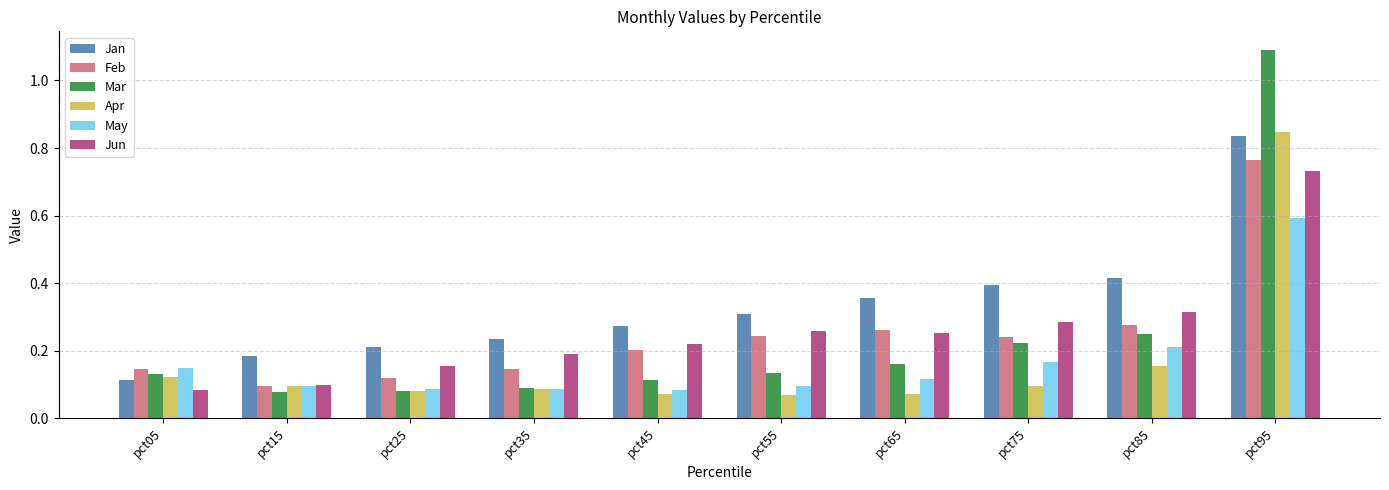

Does the chart contain stacked bars?

No